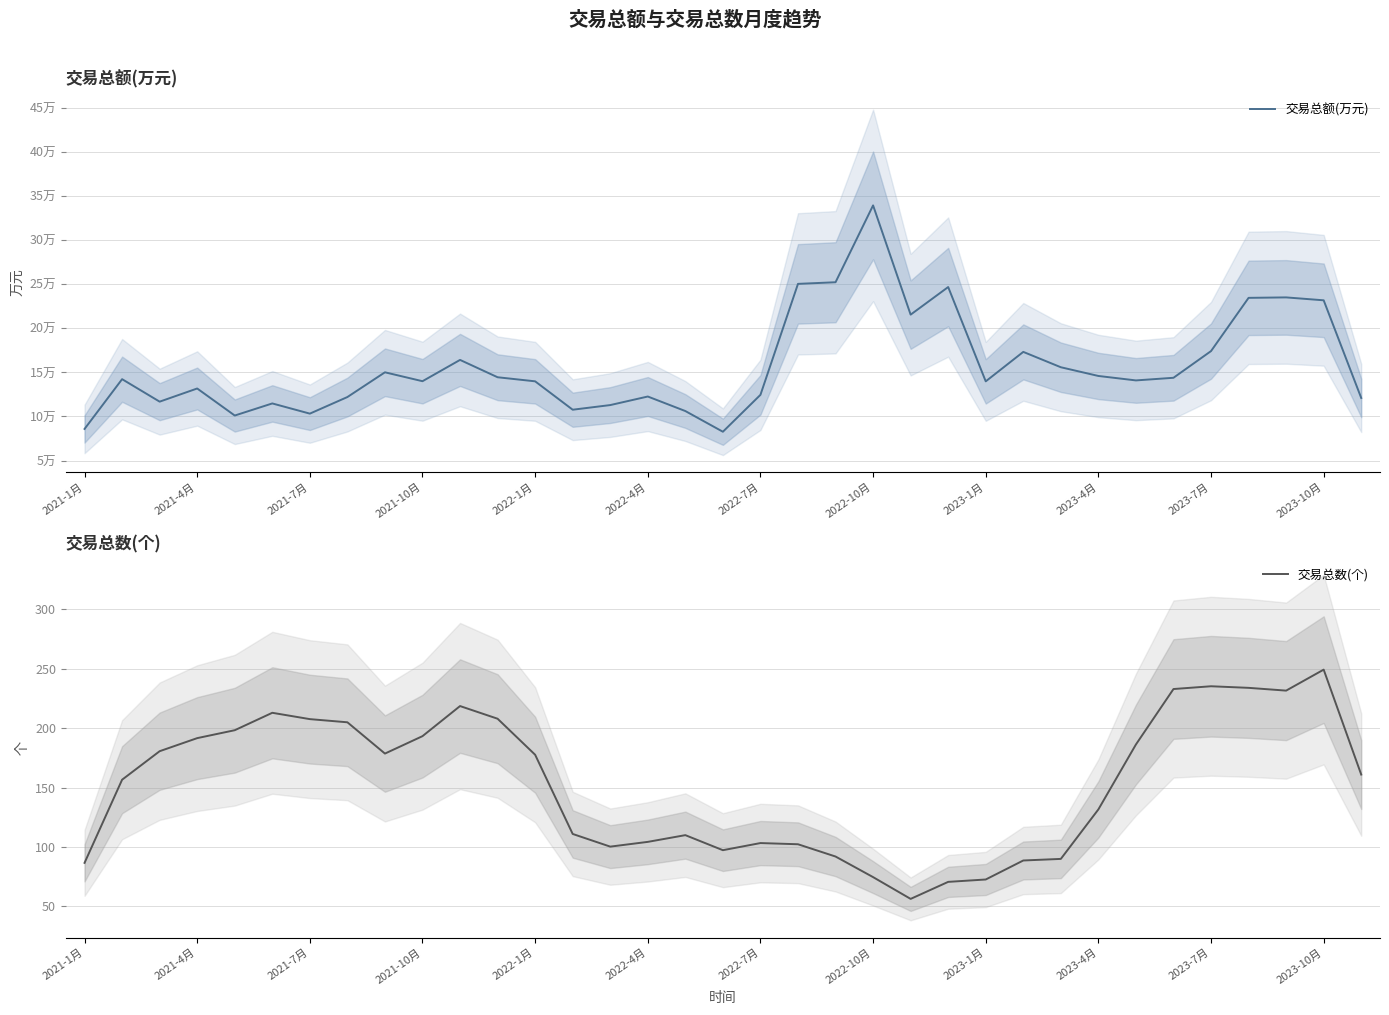

Which category has the highest value in the 交易总数(个) series?

2023-10月